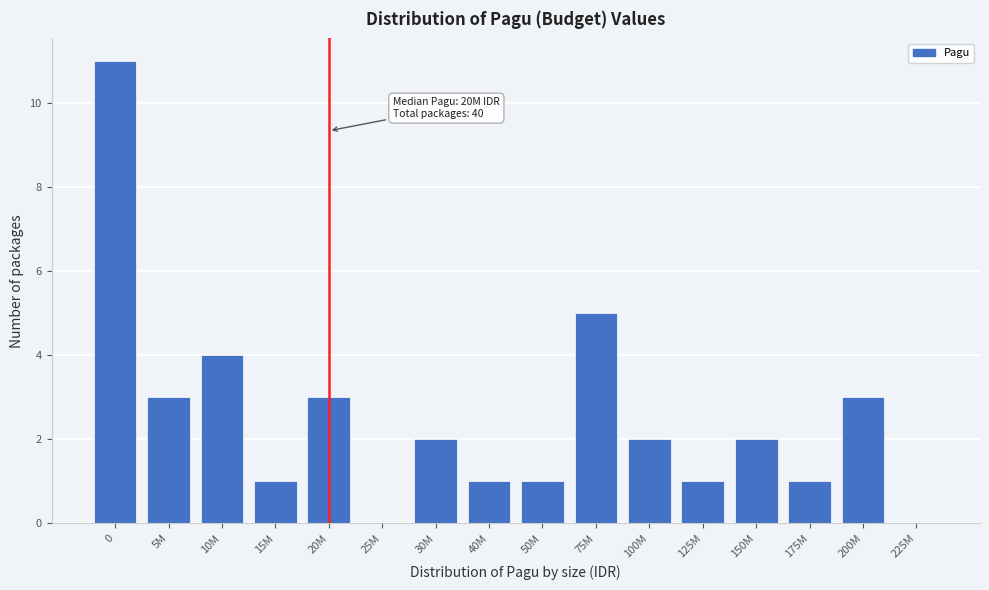

Reading left to right, what are all the values shown in this chart?

0=11	5M=3	10M=4	15M=1	20M=3	25M=0	30M=2	40M=1	50M=1	75M=5	100M=2	125M=1	150M=2	175M=1	200M=3	225M=0